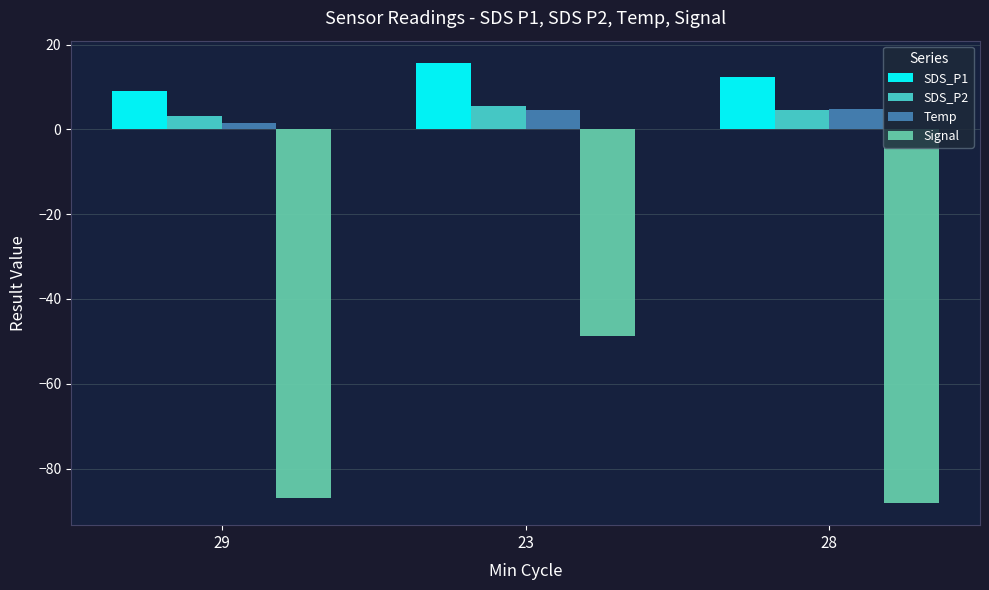

Which series has the widest spread of values?

Signal